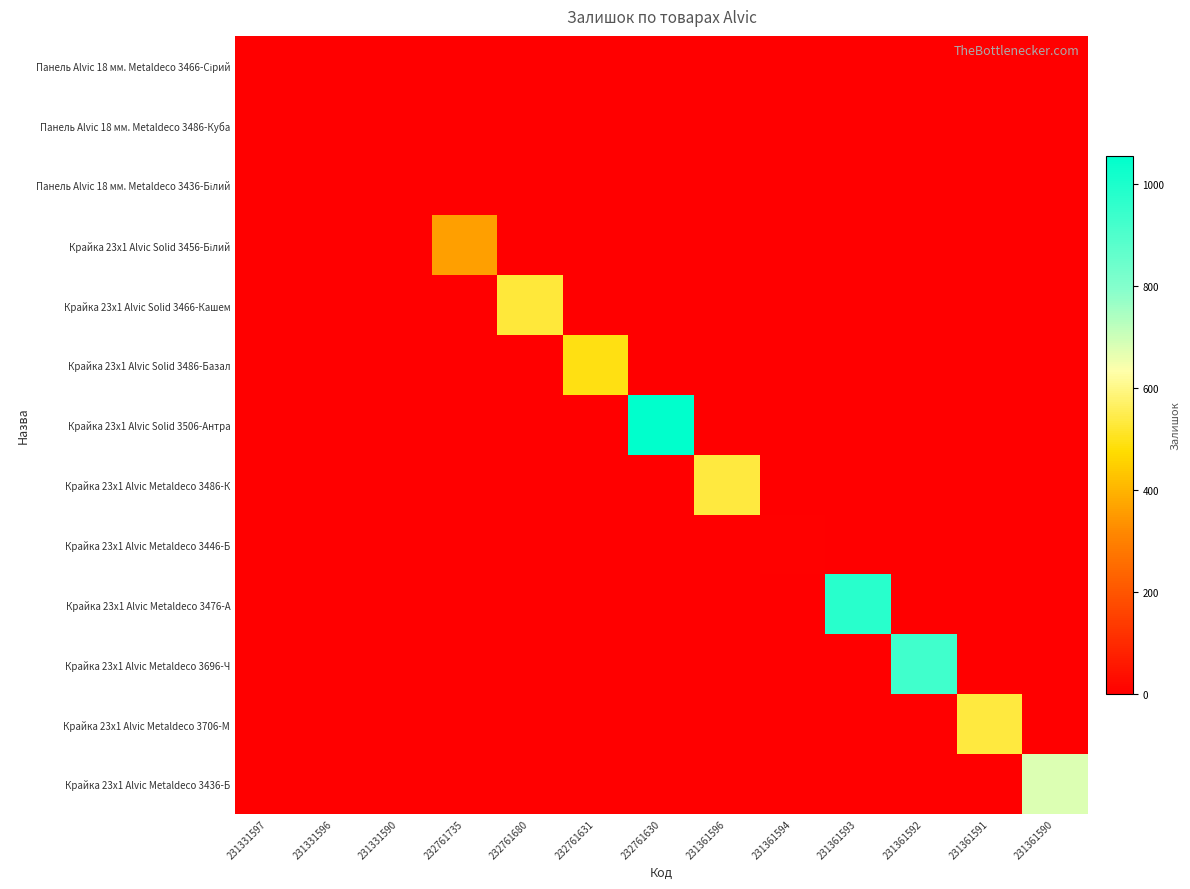

The value of Панель Alvic 18 мм. Metaldeco 3436-Білий at 231361591 is 0. True or false?

True